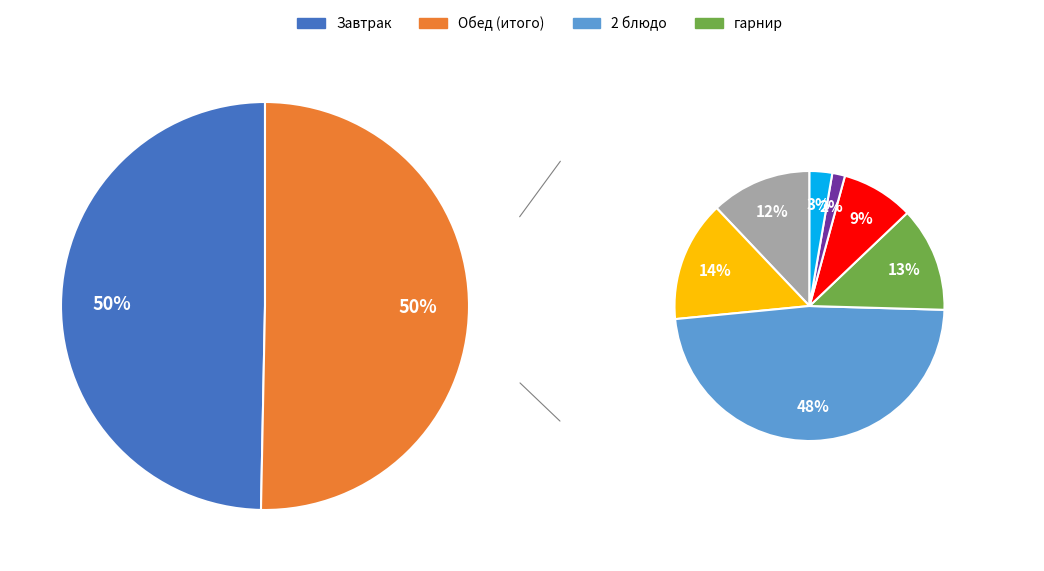

Does any single category account for the majority?

No